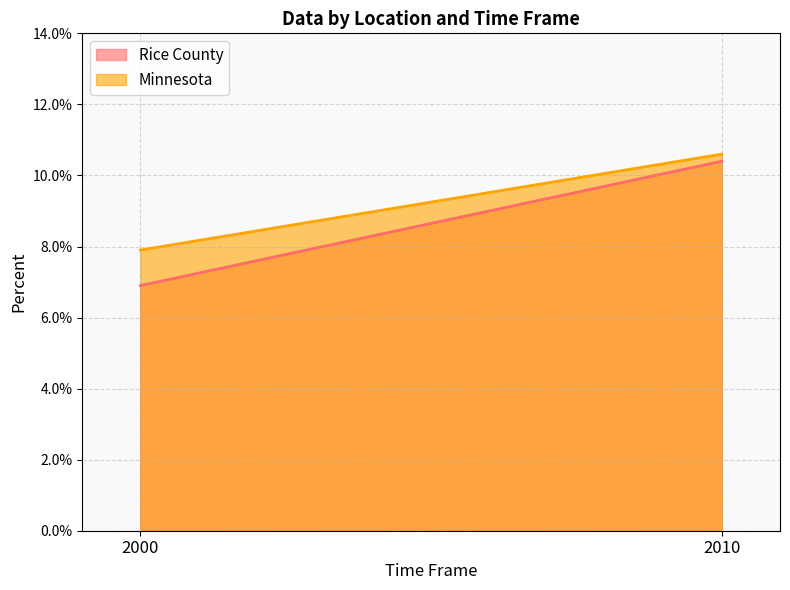

Reading left to right, transcribe all the data shown in this chart.

Rice County: 0.1	0.1
Minnesota: 0.1	0.1